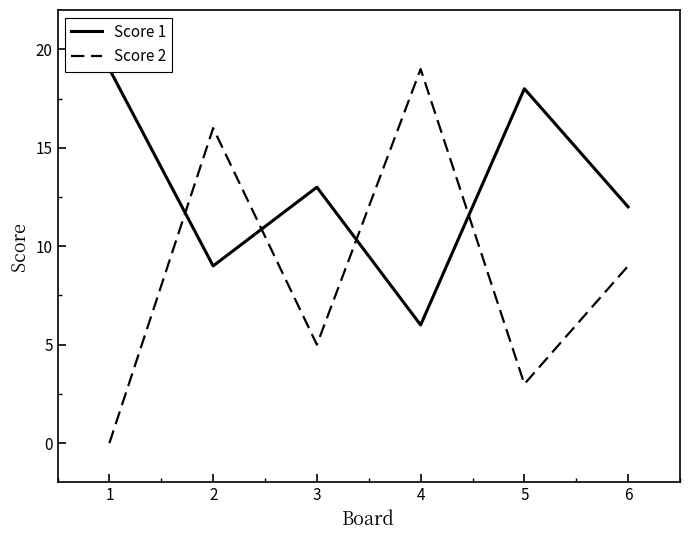

Reading left to right, list all the values displayed in this chart.

Score 1: 1=19	2=9	3=13	4=6	5=18	6=12
Score 2: 1=0	2=16	3=5	4=19	5=3	6=9